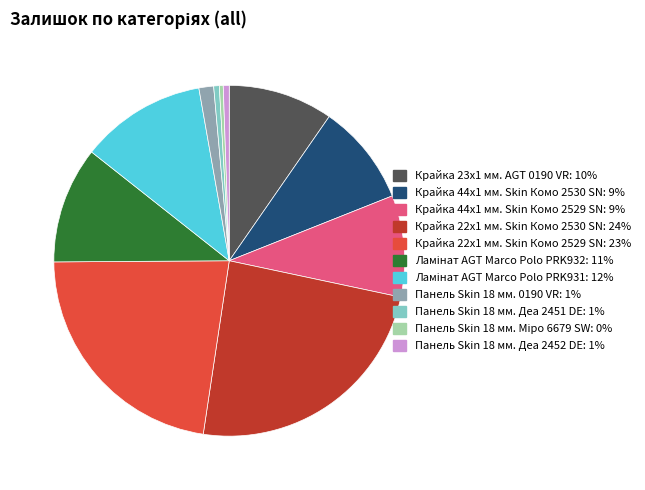

Does Панель Skin 18 мм. 0190 VR account for over 50% of the chart?

No